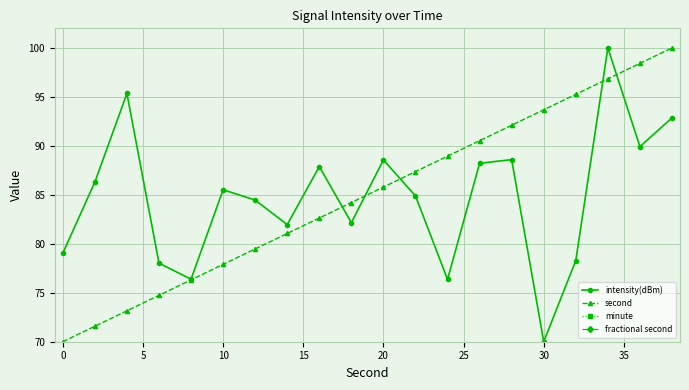

Reading left to right, extract all data points from this chart.

intensity(dBm): 79.0	86.3	95.3	78.0	76.4	85.5	84.5	82.0	87.9	82.2	88.6	84.9	76.4	88.2	88.6	70.0	78.3	100.0	89.9	92.9
second: 70.0	71.6	73.2	74.7	76.3	77.9	79.5	81.1	82.6	84.2	85.8	87.4	88.9	90.5	92.1	93.7	95.3	96.8	98.4	100.0
minute: 0.0	0.0	0.0	0.0	0.0	0.0	0.0	0.0	0.0	0.0	0.0	0.0	0.0	0.0	0.0	0.0	0.0	0.0	0.0	0.0
fractional second: 0.0	0.0	0.0	0.0	0.0	0.0	0.0	0.0	0.0	0.0	0.0	0.0	0.0	0.0	0.0	0.0	0.0	0.0	0.0	0.0